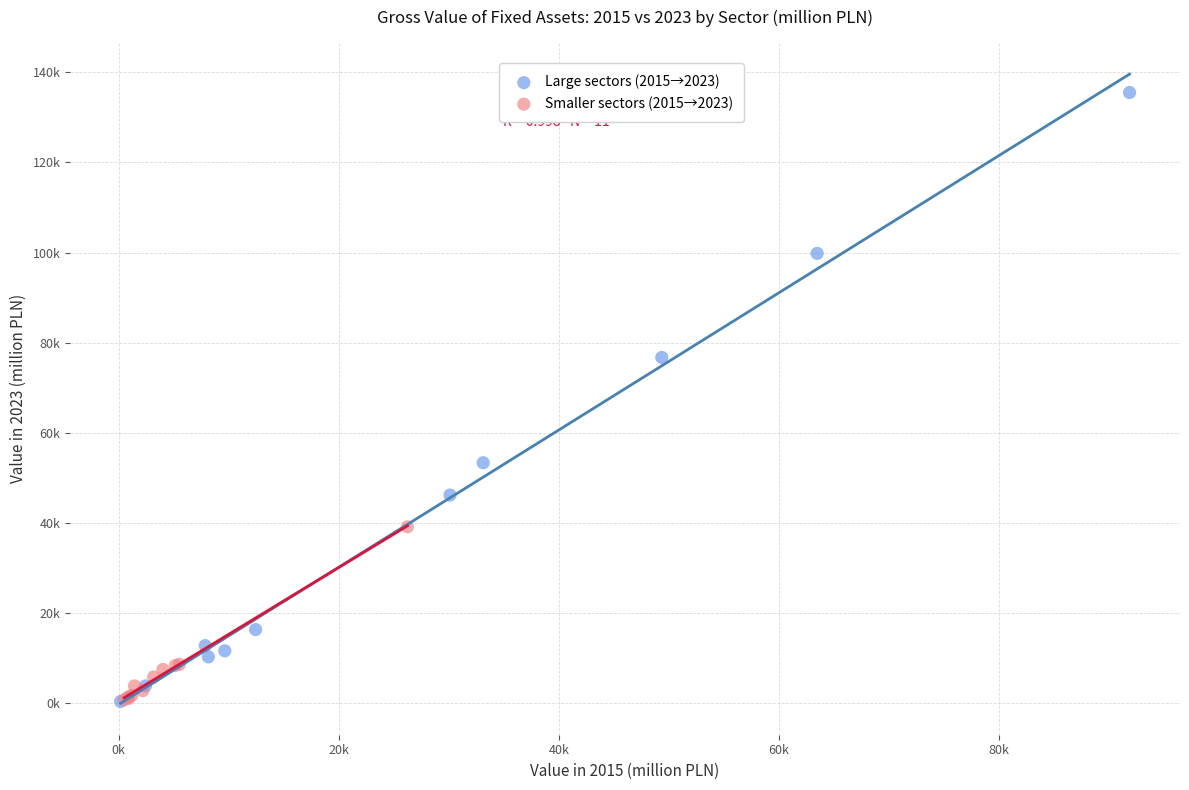

Which series has the widest spread of Y values?

Large sectors (2015→2023)